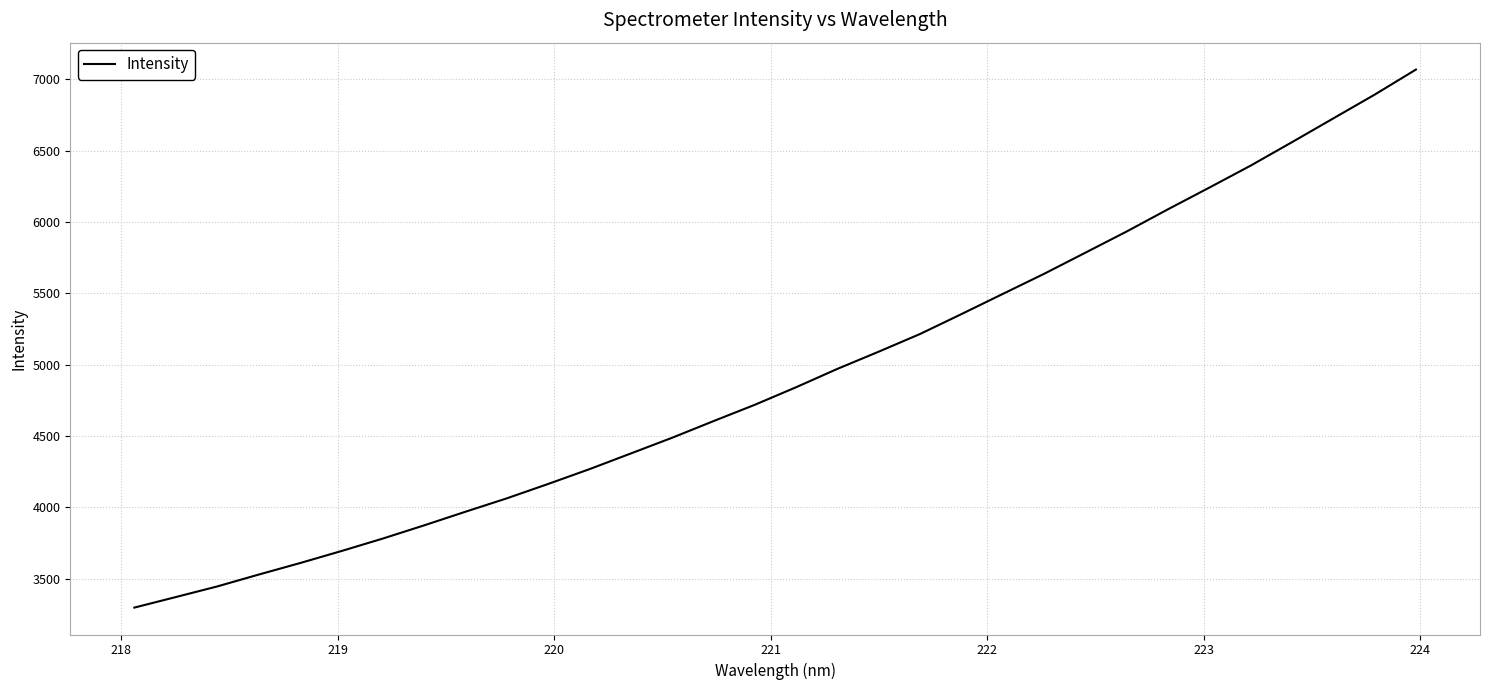

What is the minimum value shown in the chart?

3297.3